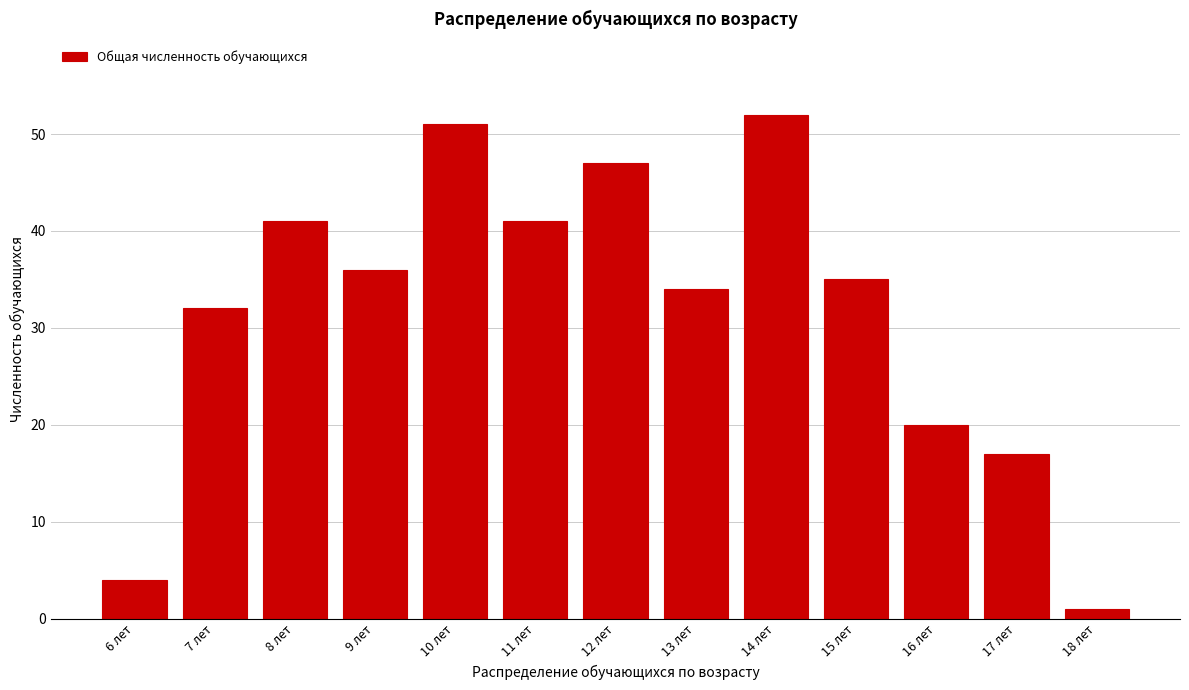

Reading left to right, extract all data points from this chart.

4	32	41	36	51	41	47	34	52	35	20	17	1